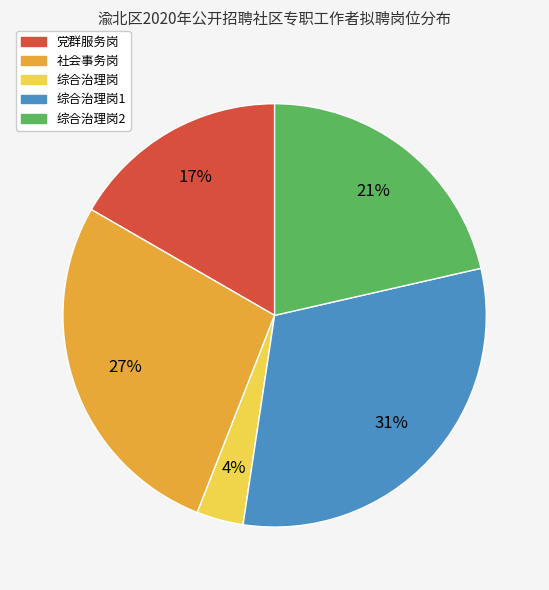

Approximately how many times larger is the value at 党群服务岗 compared to 社会事务岗?

0.6